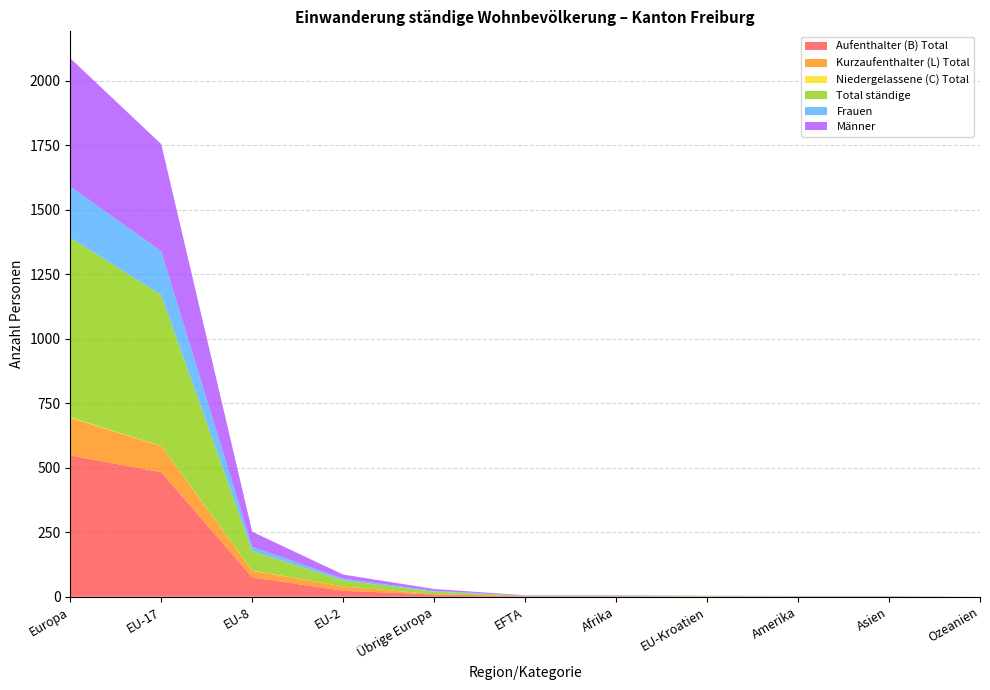

Reading left to right, extract all data points from this chart.

Aufenthalter (B) Total: Europa=548	EU-17=483	EU-8=75	EU-2=23	Übrige Europa=9	EFTA=2	Afrika=2	EU-Kroatien=1	Amerika=1	Asien=1	Ozeanien=0
Kurzaufenthalter (L) Total: Europa=146	EU-17=101	EU-8=26	EU-2=17	Übrige Europa=1	EFTA=0	Afrika=0	EU-Kroatien=1	Amerika=0	Asien=0	Ozeanien=0
Niedergelassene (C) Total: Europa=2	EU-17=1	EU-8=1	EU-2=0	Übrige Europa=0	EFTA=0	Afrika=0	EU-Kroatien=0	Amerika=0	Asien=0	Ozeanien=0
Total ständige: Europa=696	EU-17=585	EU-8=75	EU-2=23	Übrige Europa=10	EFTA=2	Afrika=2	EU-Kroatien=1	Amerika=1	Asien=1	Ozeanien=0
Frauen: Europa=199	EU-17=170	EU-8=17	EU-2=7	Übrige Europa=3	EFTA=1	Afrika=1	EU-Kroatien=1	Amerika=1	Asien=1	Ozeanien=0
Männer: Europa=497	EU-17=415	EU-8=58	EU-2=16	Übrige Europa=7	EFTA=1	Afrika=1	EU-Kroatien=0	Amerika=0	Asien=0	Ozeanien=0